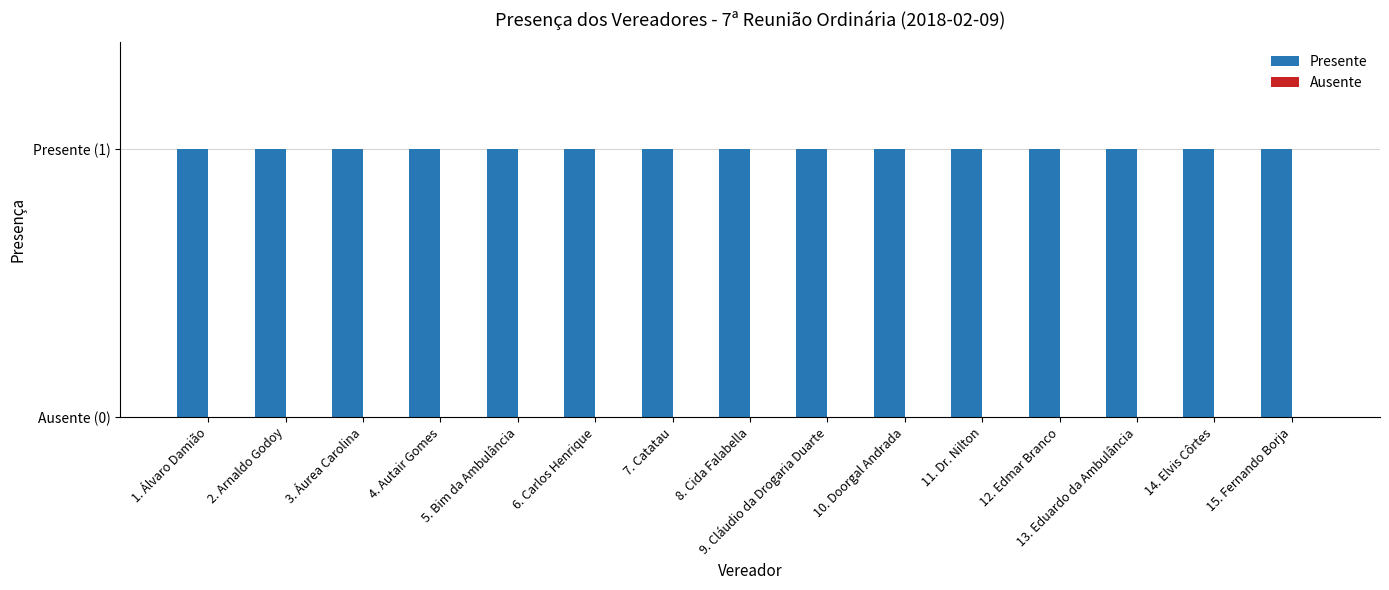

Between 2. Arnaldo Godoy and 6. Carlos Henrique, which series saw the biggest shift?

Presente